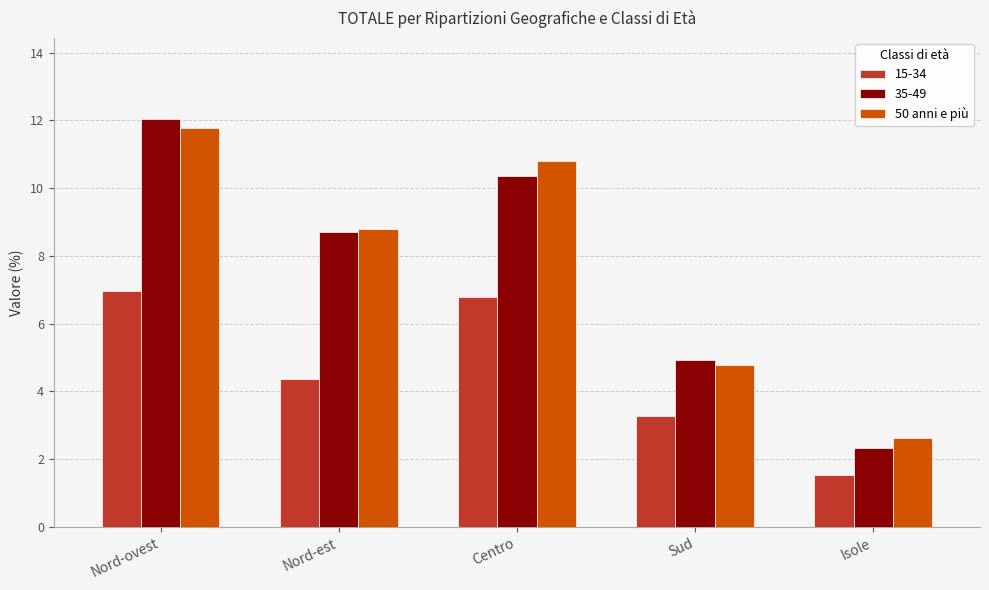

List the labels in order of 50 anni e più value, largest first.

Nord-ovest, Centro, Nord-est, Sud, Isole